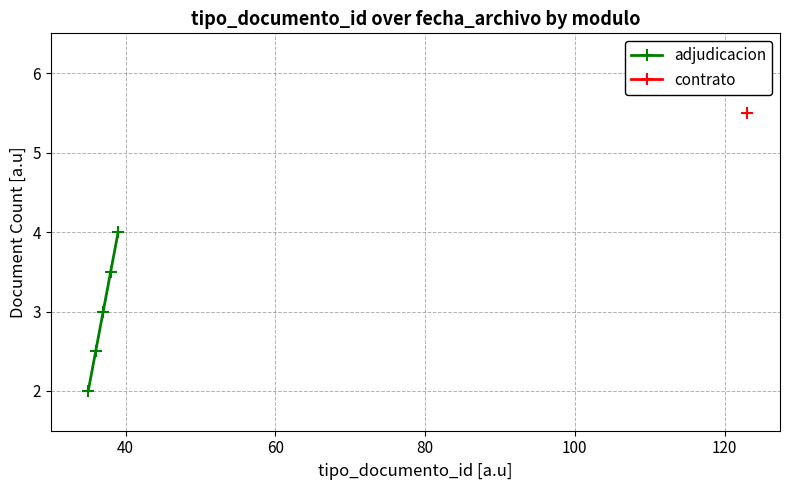

What is the lowest value of the adjudicacion series?

2.0